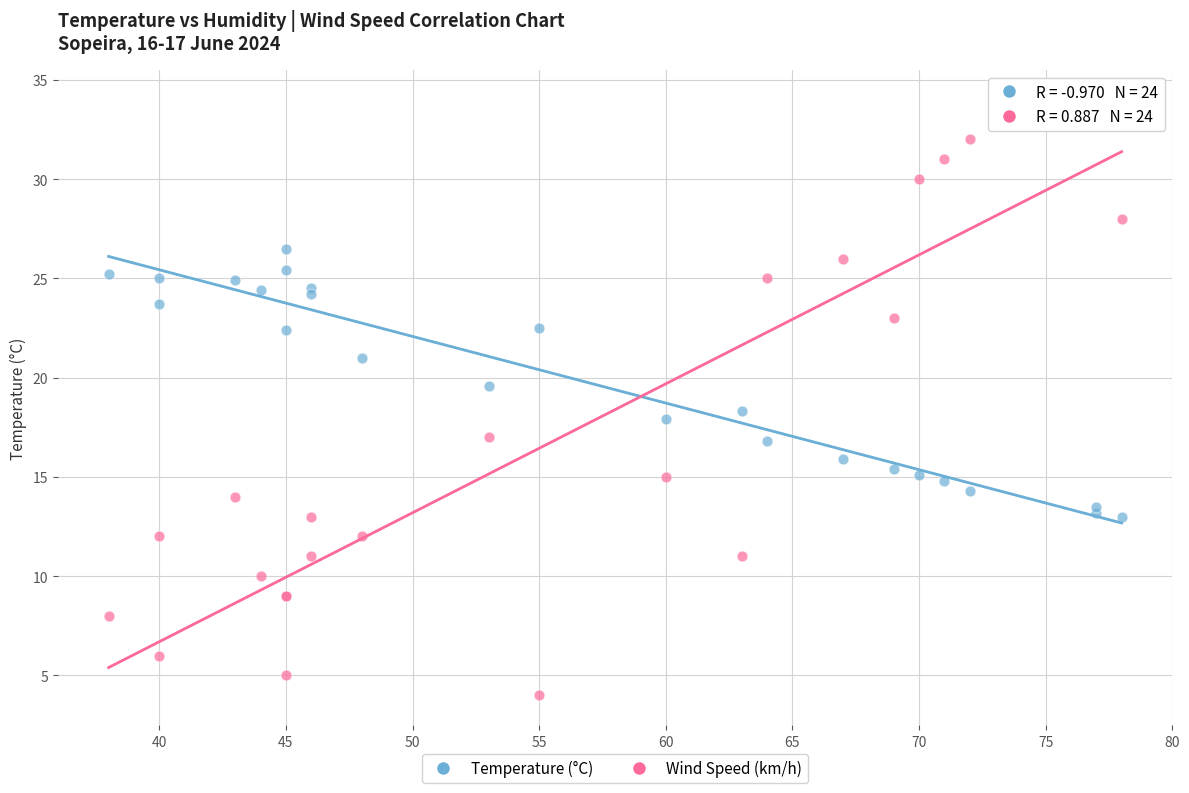

Which series has the largest Y range (max minus min)?

Wind Speed (km/h)